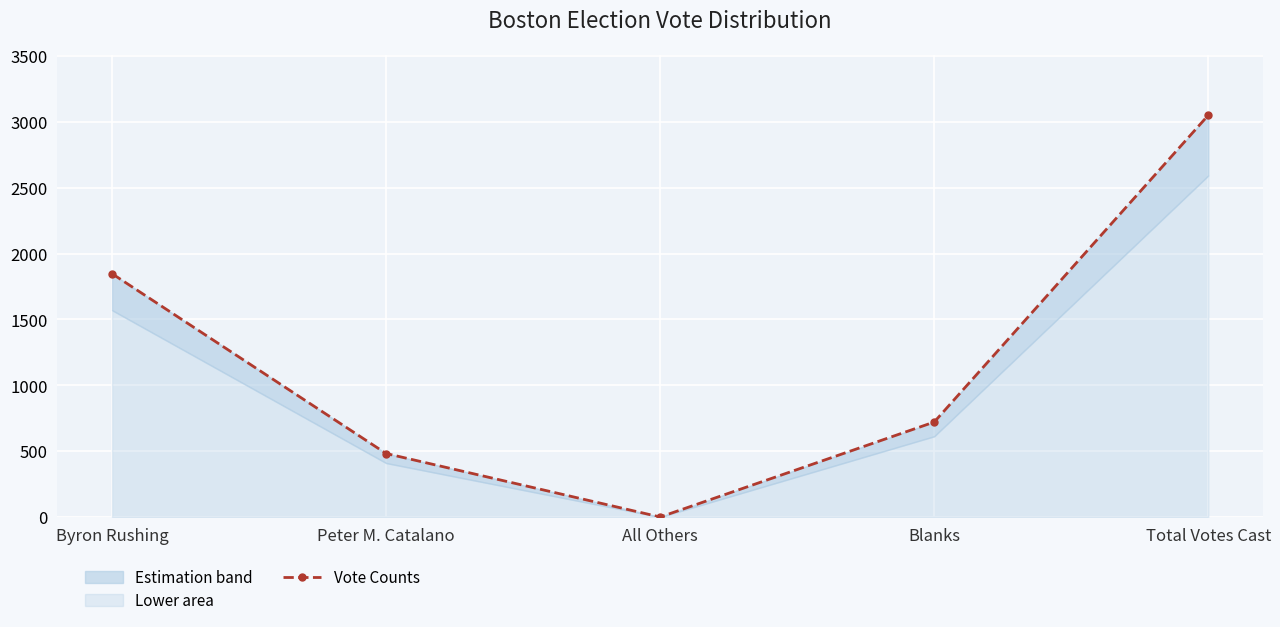

Is it true that the value at Peter M. Catalano is 687?

False